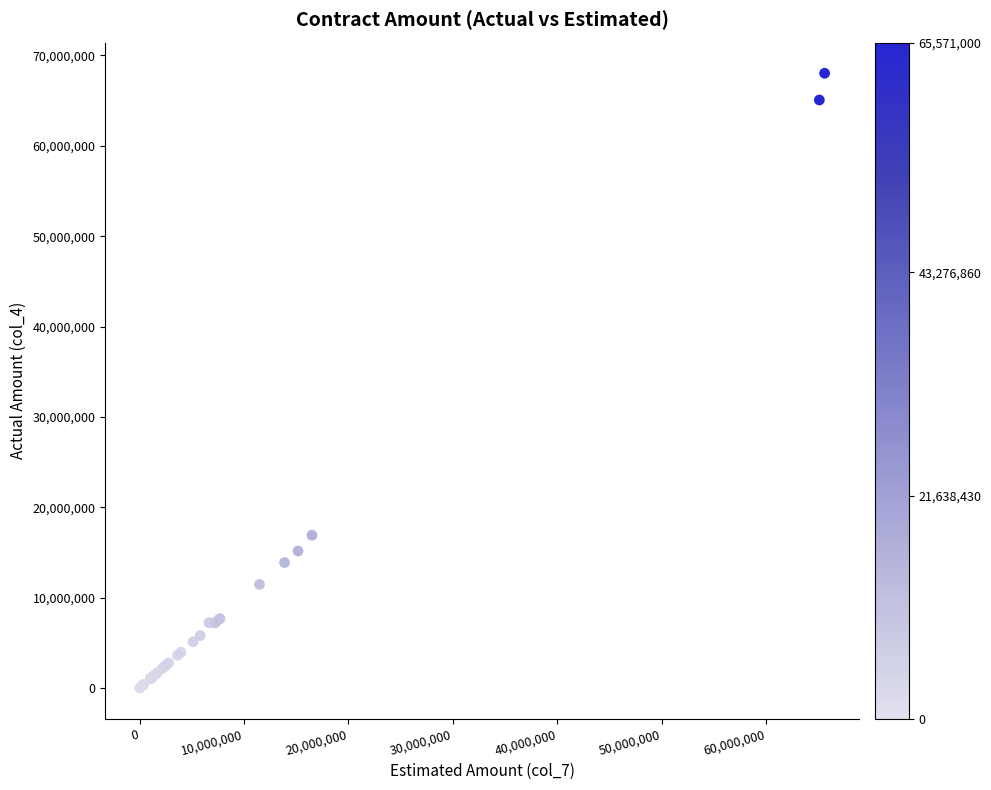

What Y value in the scatter plot is closest to 34012423?

16918000